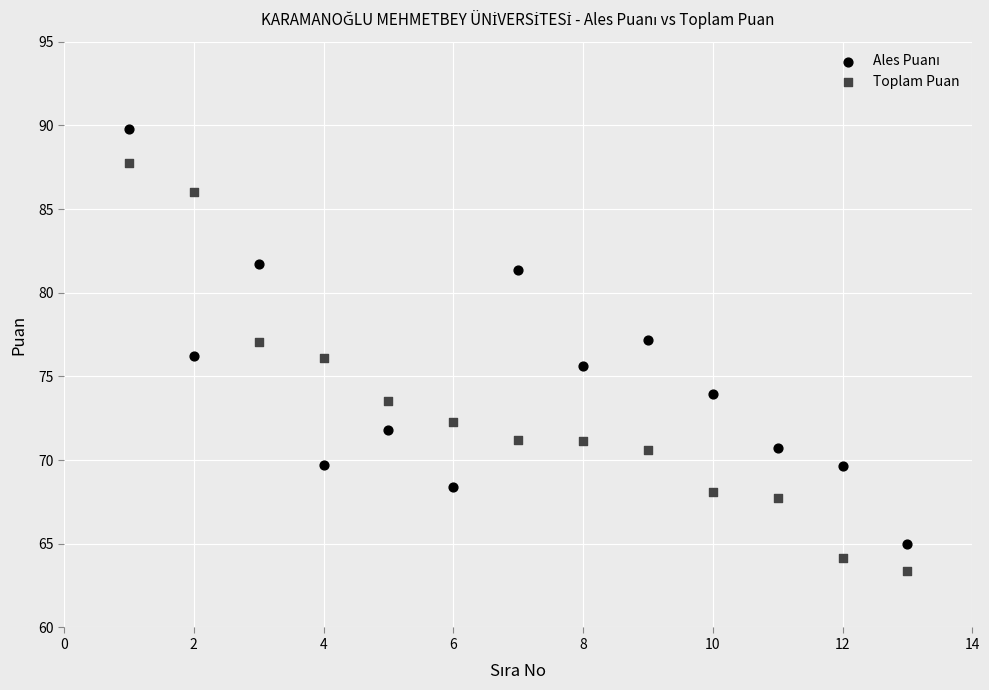

Which series contains the lowest Y value?

Toplam Puan